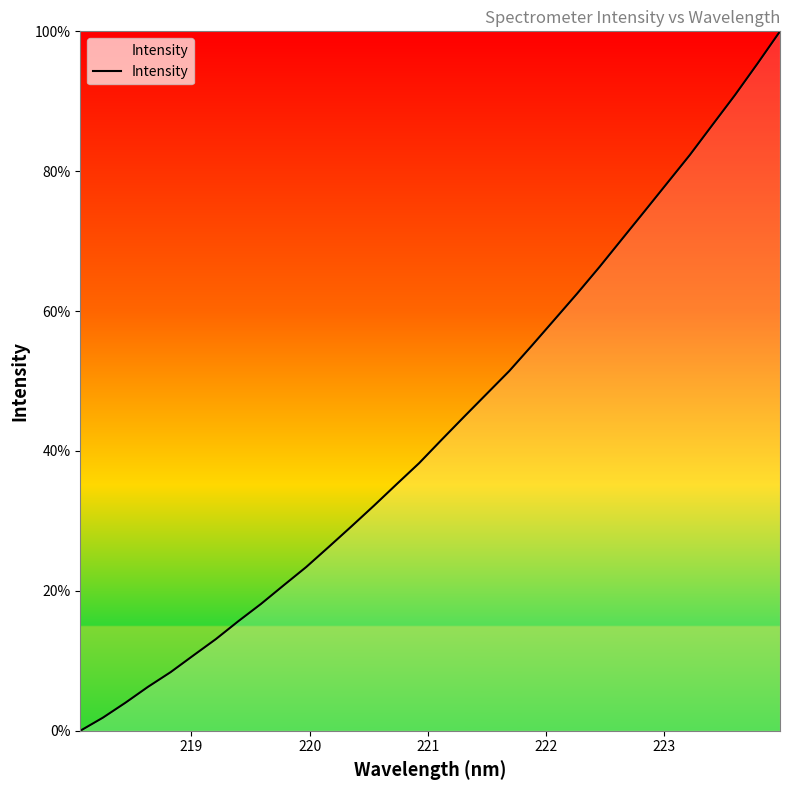

Count the number of categories in the chart.

32